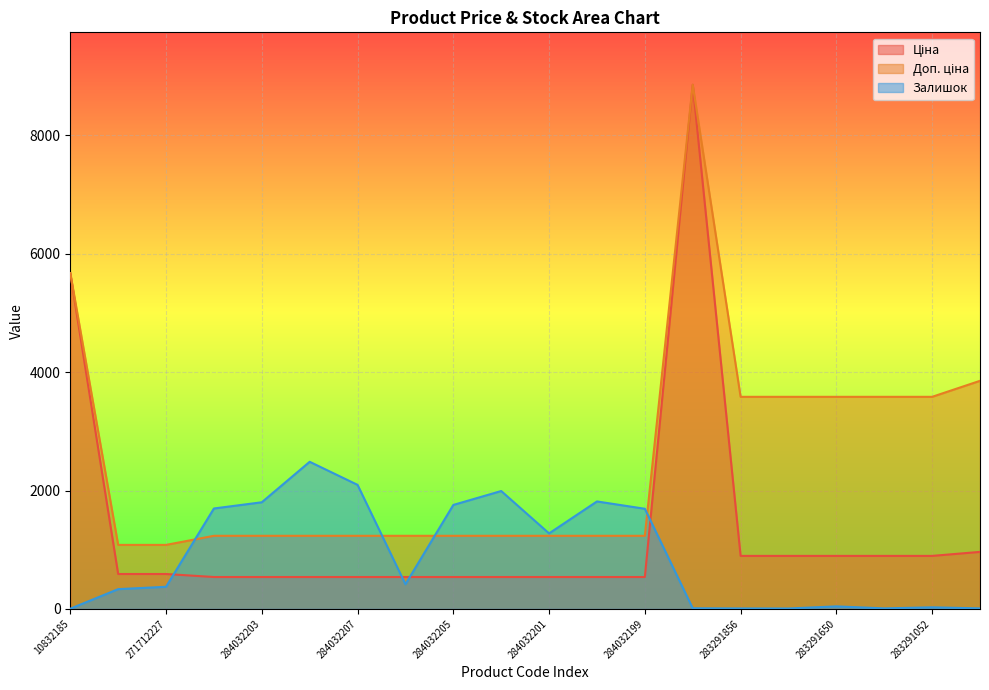

At 248922198, list the series in order from largest to smallest.

Ціна, Доп. ціна, Залишок